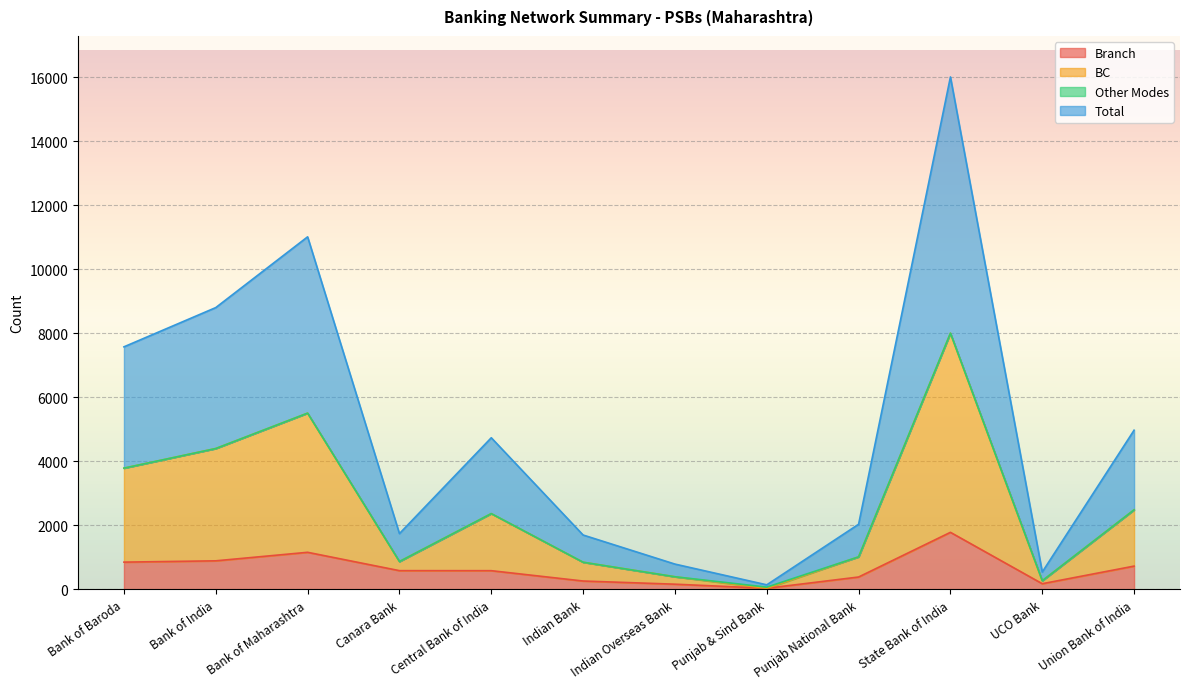

At how many categories does at least one series exceed 1099?

9